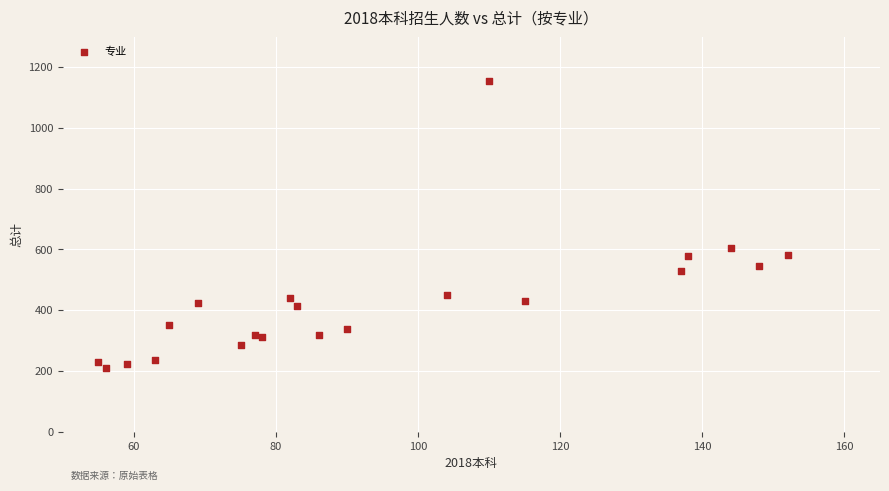

What Y value in the scatter plot is closest to 681?

604